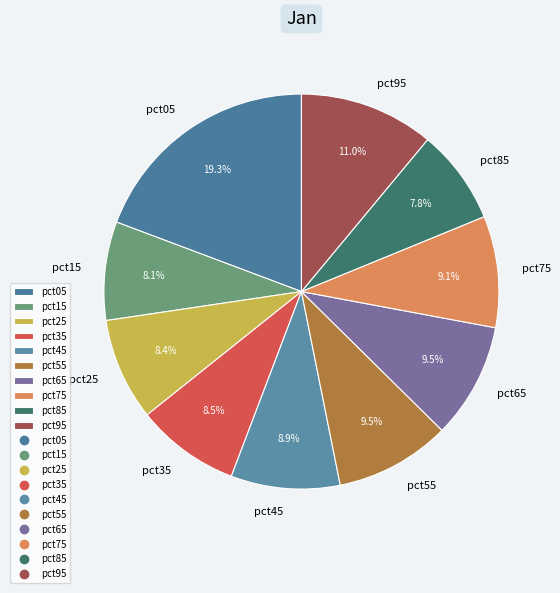

What portion of the pie excludes pct25?

91.6%